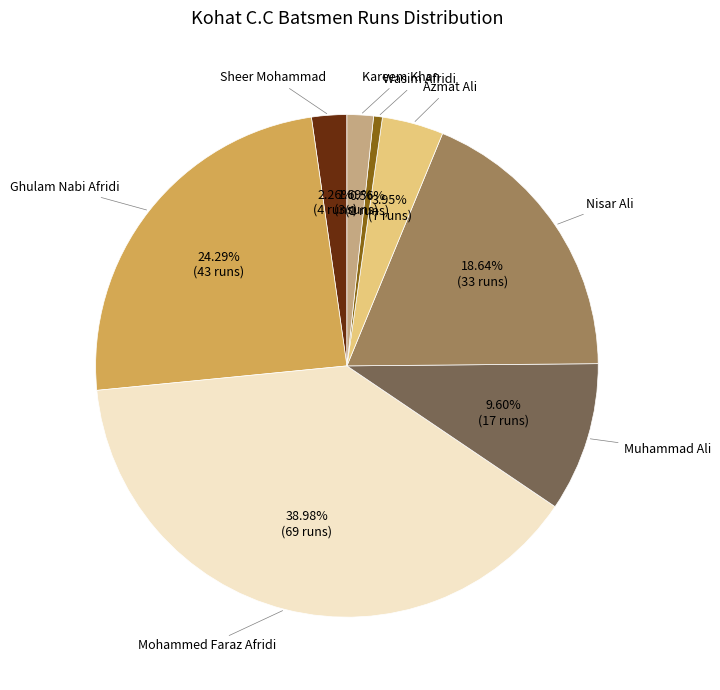

Count the number of slices in the pie.

8